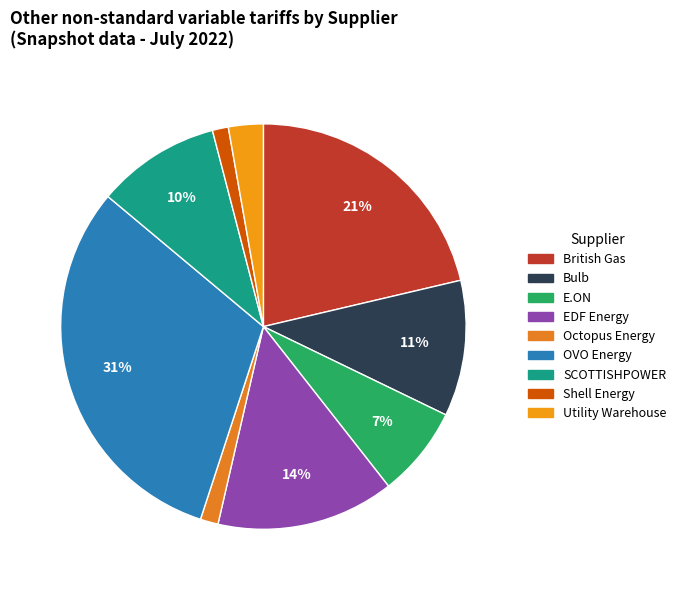

To the nearest percent, what is the difference between the OVO Energy and E.ON slice percentages?

24%